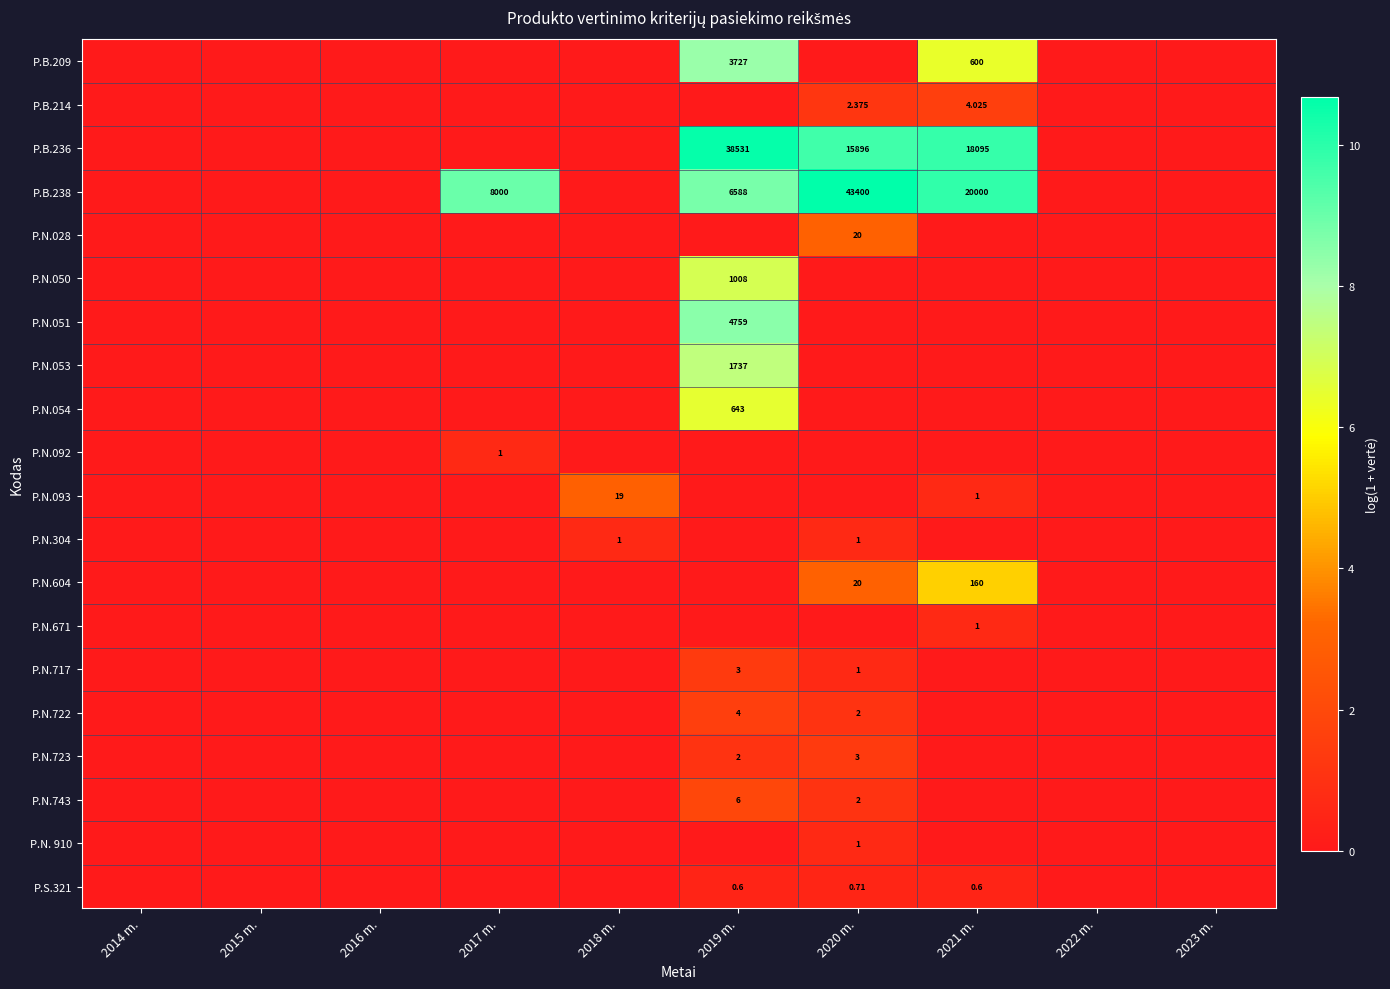

Is the value of P.N.053 at 2015 m. greater than the value of P.N.093 at 2015 m.?

No